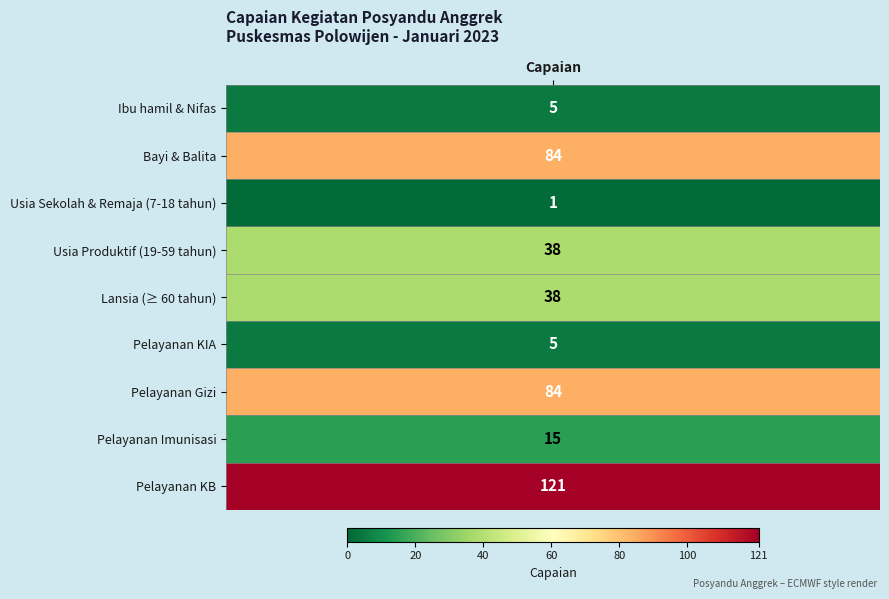

Where does the data first go above 38?

Bayi & Balita